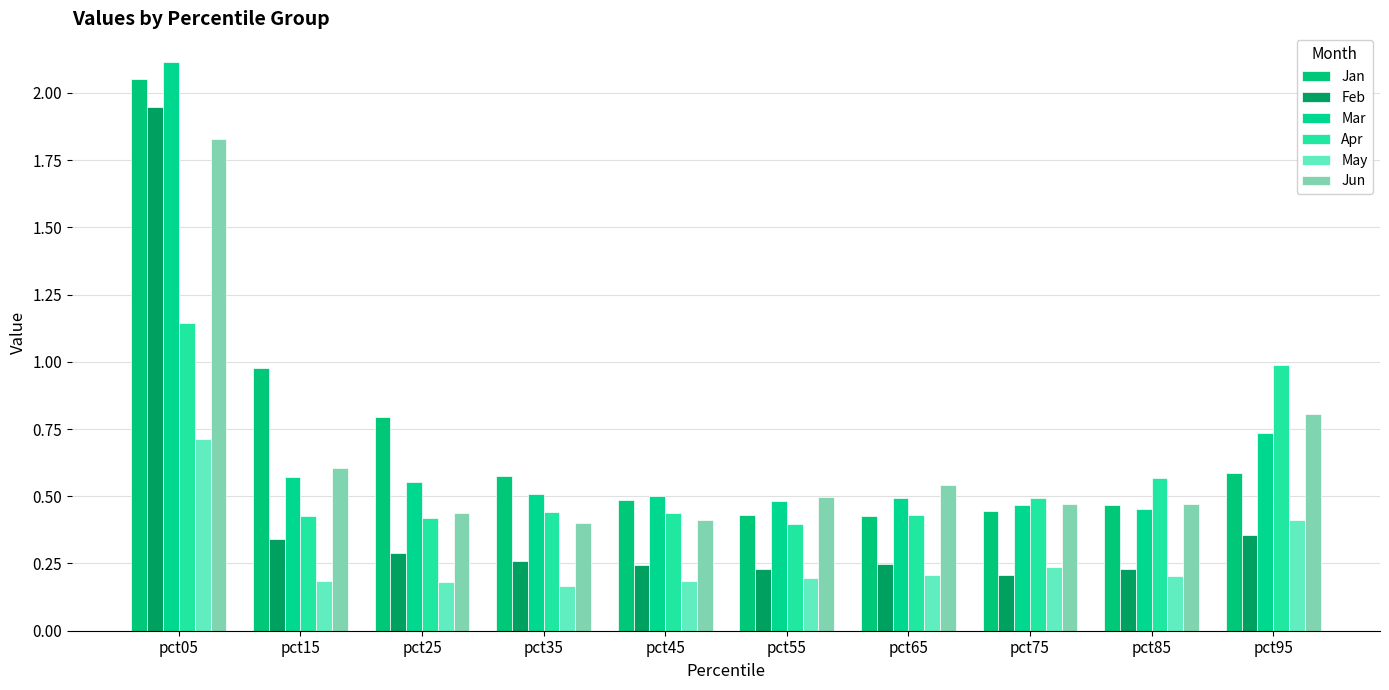

What is the spread (max minus min) of values at pct55?

0.3